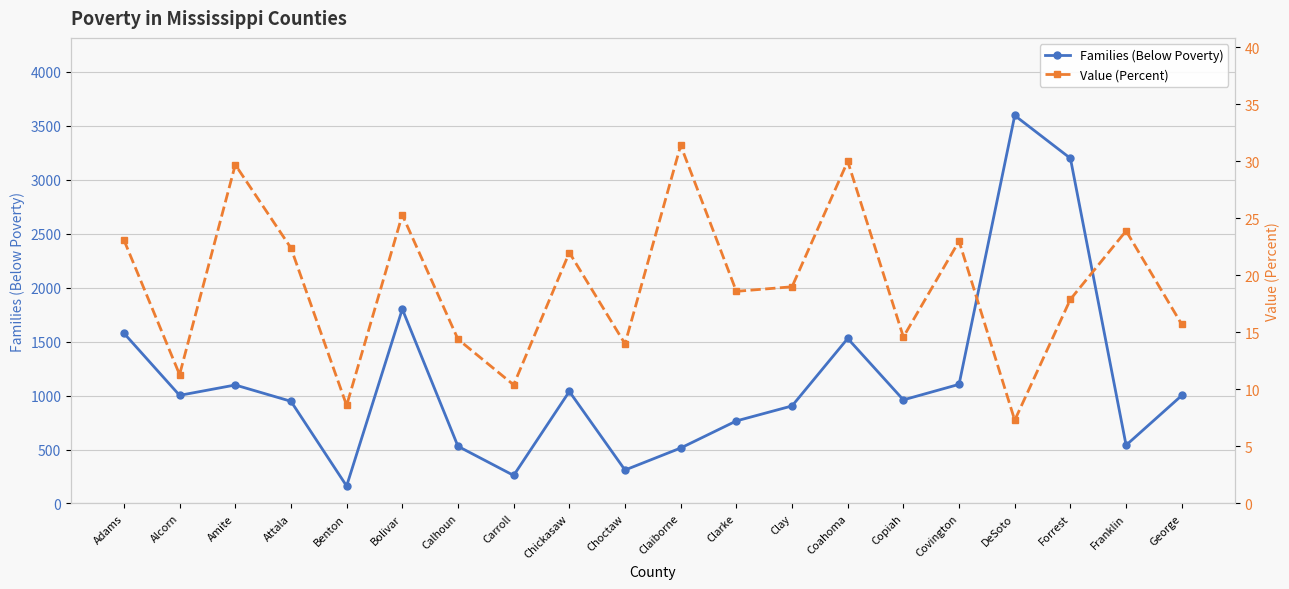

Which series has the largest range (max minus min)?

Families (Below Poverty)